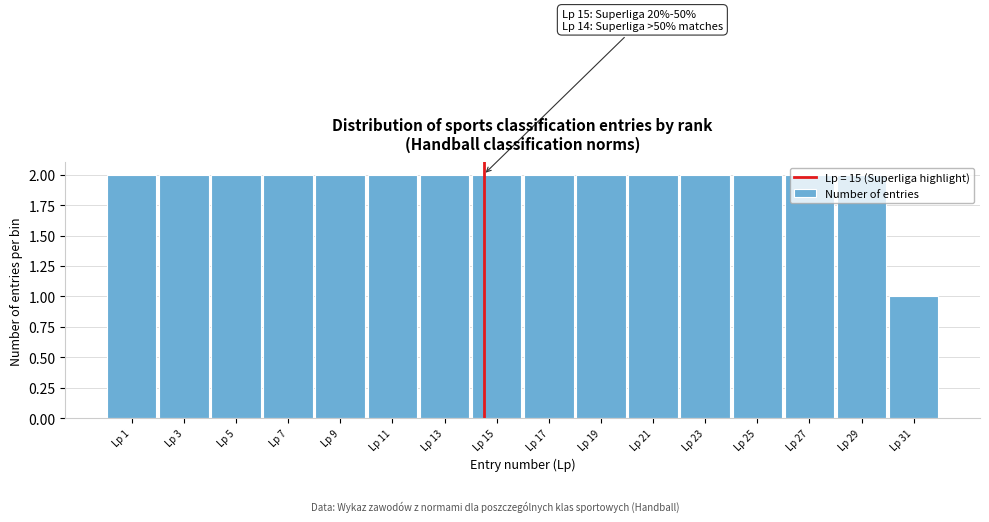

True or false: the data shows 2 at Lp 17.

True